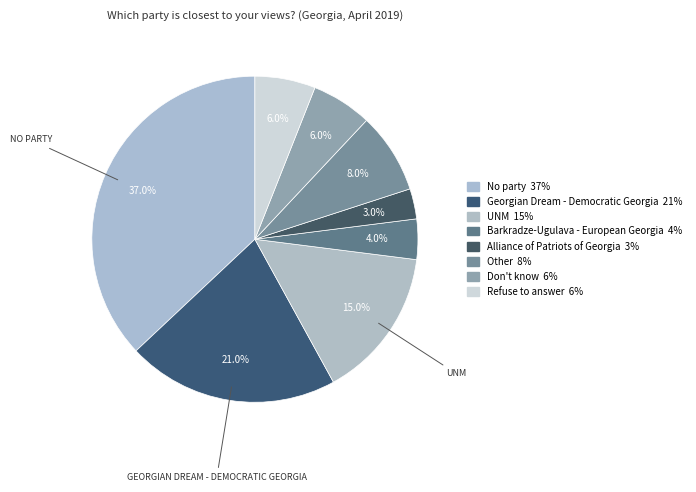

How many segments does this pie chart have?

8